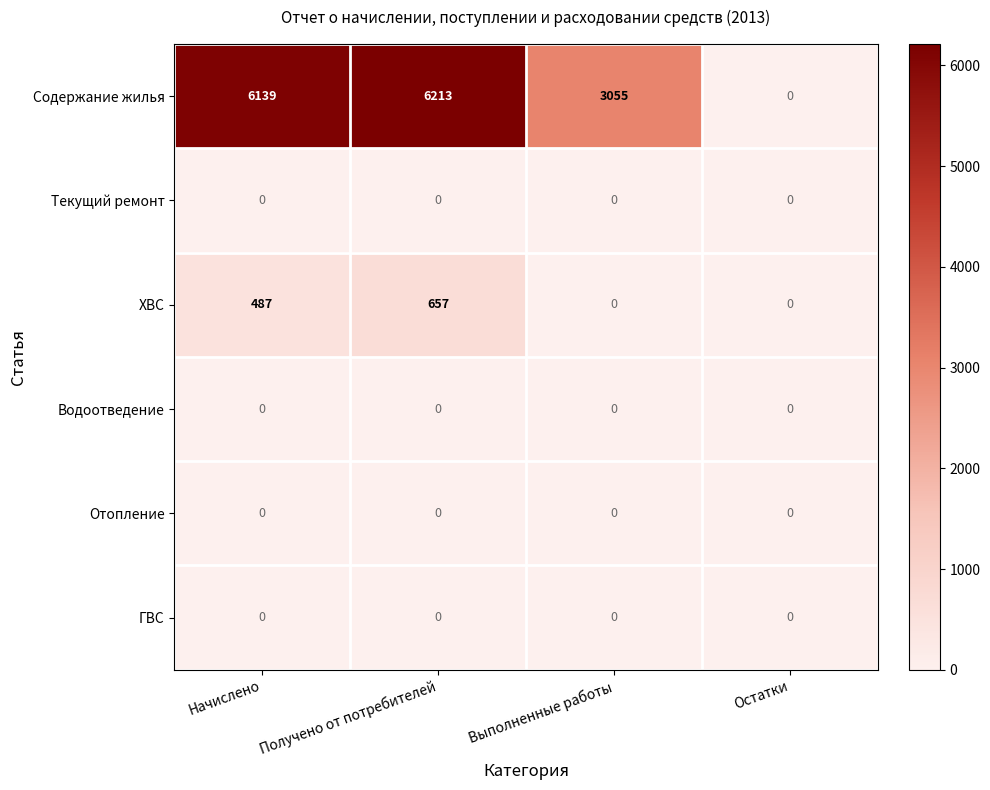

Reading right to left, what are all the values shown in this chart?

Содержание жилья: 0	3055	6213	6139
Текущий ремонт: 0	0	0	0
ХВС: 0	0	657	487
Водоотведение: 0	0	0	0
Отопление: 0	0	0	0
ГВС: 0	0	0	0